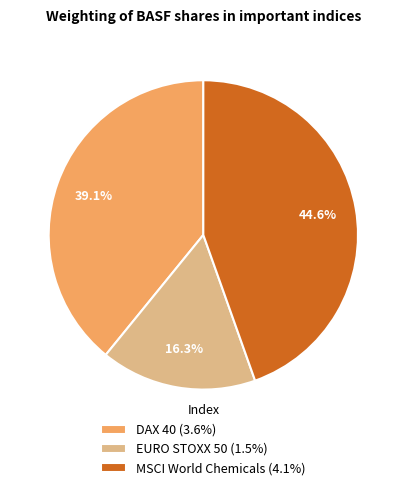

Is it true that EURO STOXX 50 is 16% of the pie?

True